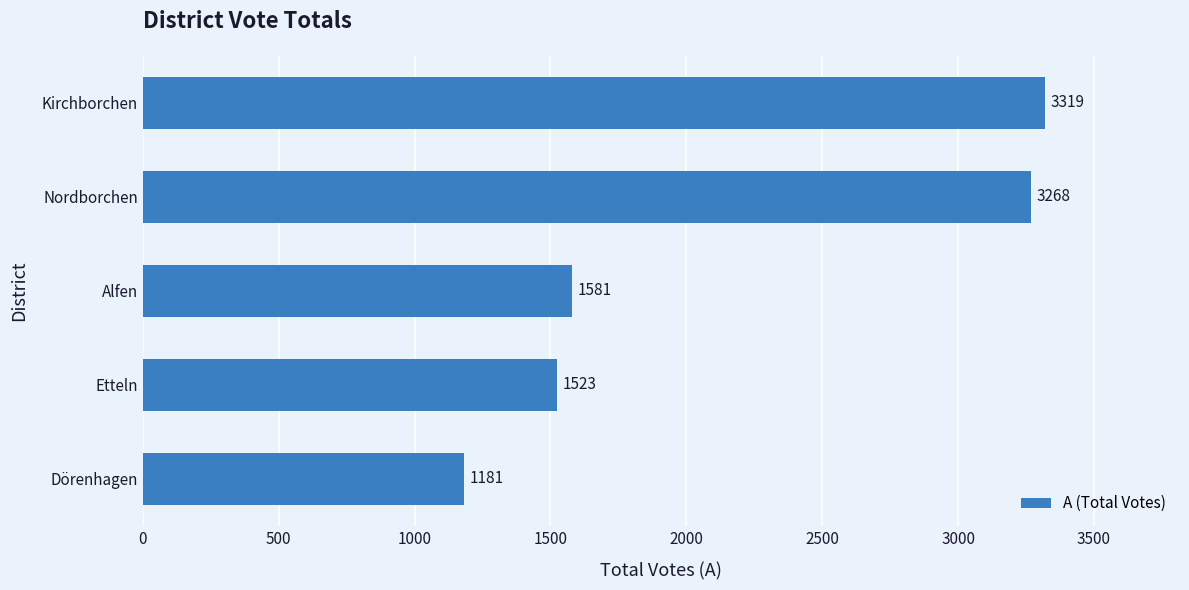

What is the difference between the maximum and minimum values?

2138